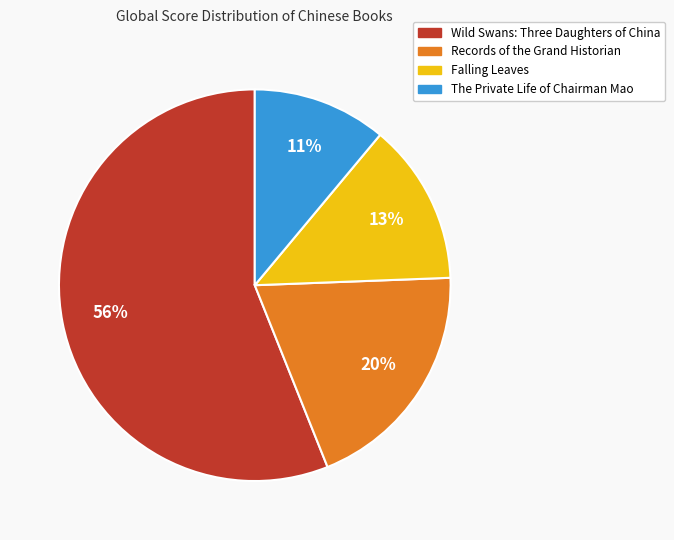

What is the majority slice?

Wild Swans: Three Daughters of China